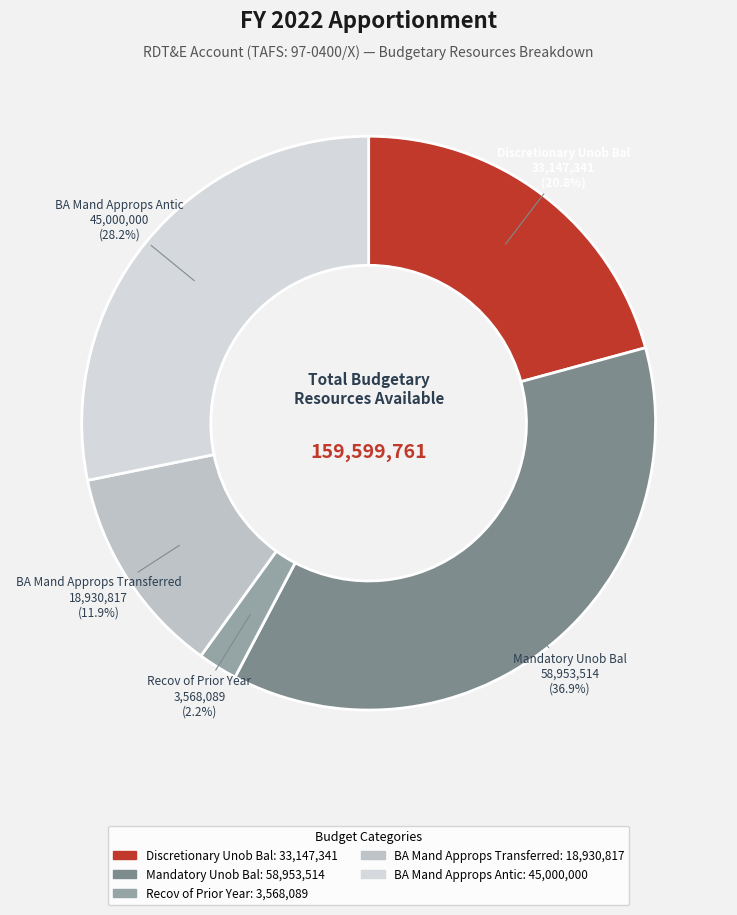

Combined, do Discretionary Unob Bal and BA Mand Approps Transferred account for over 50%?

No